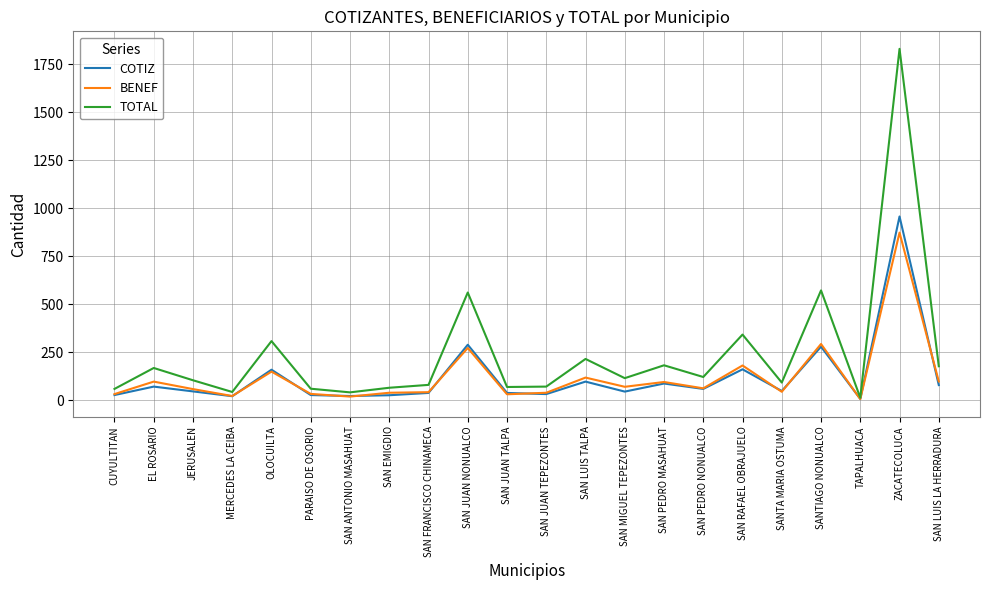

The value of COTIZ at SANTA MARIA OSTUMA is 48. True or false?

True